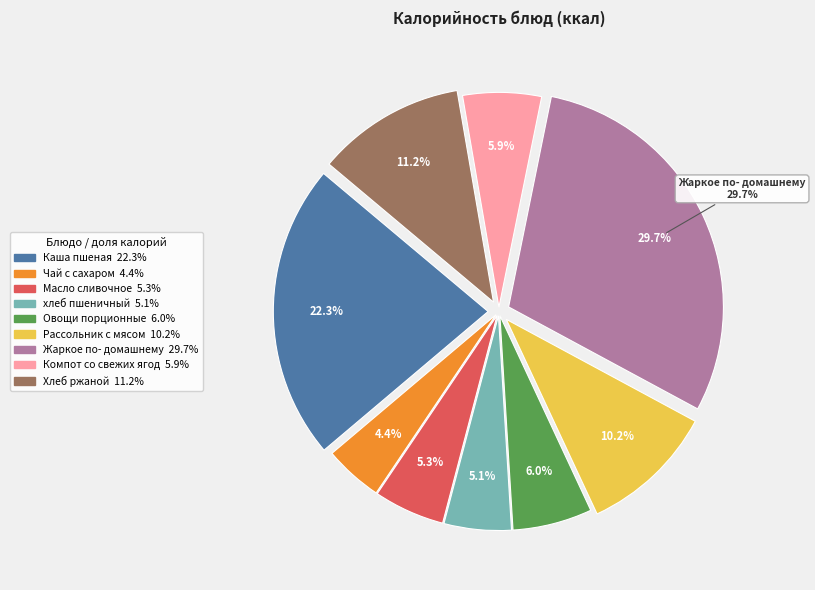

To the nearest percent, what is the difference between the Каша пшеная and Масло сливочное slice percentages?

17%